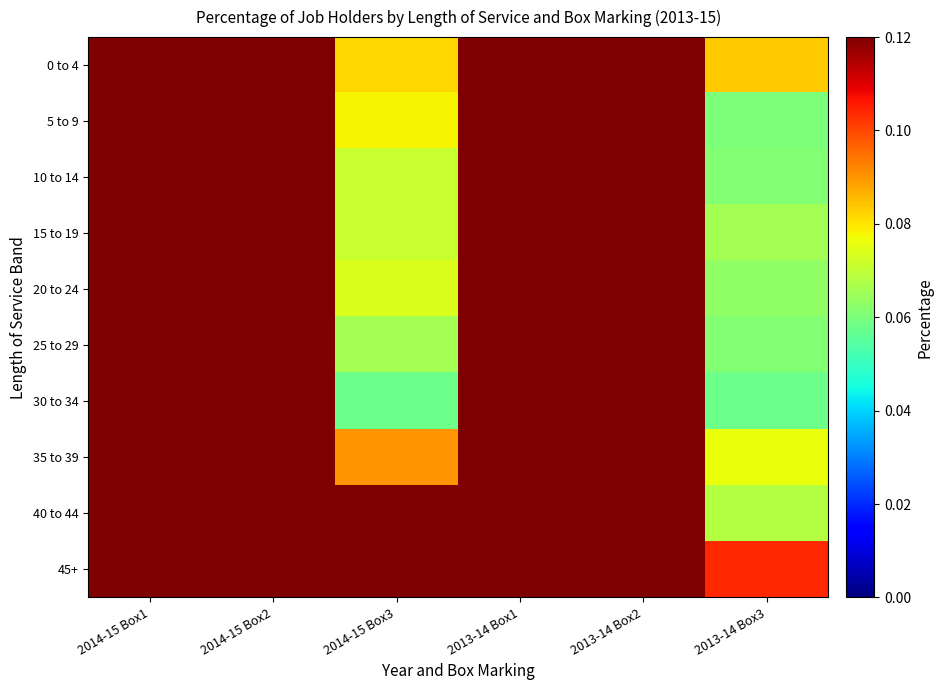

Reading right to left, list all the values displayed in this chart.

0 to 4: 2013-14 Box3=0.1	2013-14 Box2=0.7	2013-14 Box1=0.2	2014-15 Box3=0.1	2014-15 Box2=0.8	2014-15 Box1=0.2
5 to 9: 2013-14 Box3=0.1	2013-14 Box2=0.7	2013-14 Box1=0.2	2014-15 Box3=0.1	2014-15 Box2=0.7	2014-15 Box1=0.2
10 to 14: 2013-14 Box3=0.1	2013-14 Box2=0.7	2013-14 Box1=0.2	2014-15 Box3=0.1	2014-15 Box2=0.7	2014-15 Box1=0.2
15 to 19: 2013-14 Box3=0.1	2013-14 Box2=0.7	2013-14 Box1=0.2	2014-15 Box3=0.1	2014-15 Box2=0.7	2014-15 Box1=0.2
20 to 24: 2013-14 Box3=0.1	2013-14 Box2=0.7	2013-14 Box1=0.2	2014-15 Box3=0.1	2014-15 Box2=0.7	2014-15 Box1=0.2
25 to 29: 2013-14 Box3=0.1	2013-14 Box2=0.7	2013-14 Box1=0.3	2014-15 Box3=0.1	2014-15 Box2=0.7	2014-15 Box1=0.3
30 to 34: 2013-14 Box3=0.1	2013-14 Box2=0.7	2013-14 Box1=0.2	2014-15 Box3=0.1	2014-15 Box2=0.7	2014-15 Box1=0.3
35 to 39: 2013-14 Box3=0.1	2013-14 Box2=0.7	2013-14 Box1=0.2	2014-15 Box3=0.1	2014-15 Box2=0.7	2014-15 Box1=0.2
40 to 44: 2013-14 Box3=0.1	2013-14 Box2=0.7	2013-14 Box1=0.2	2014-15 Box3=0.1	2014-15 Box2=0.7	2014-15 Box1=0.2
45+: 2013-14 Box3=0.1	2013-14 Box2=0.7	2013-14 Box1=0.2	2014-15 Box3=0.1	2014-15 Box2=0.7	2014-15 Box1=0.2